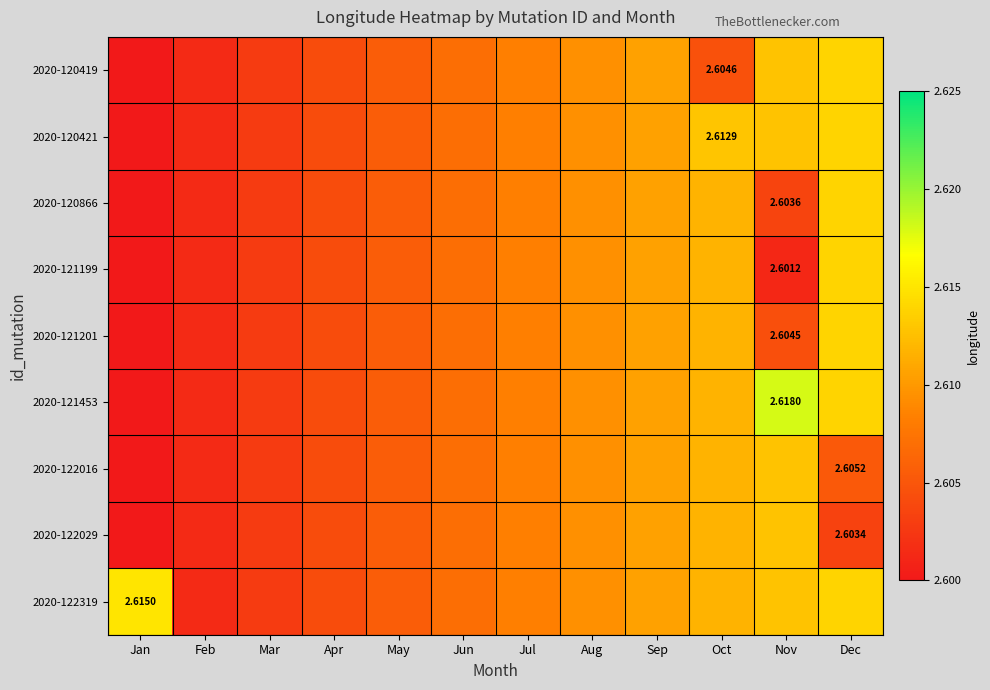

What is the minimum value shown in the chart?

2.6